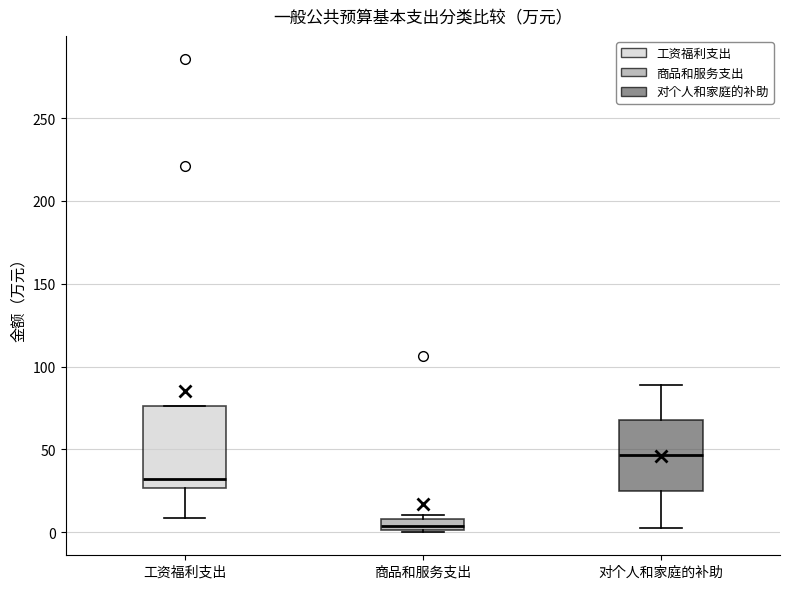

Which box has the lowest median line?

商品和服务支出